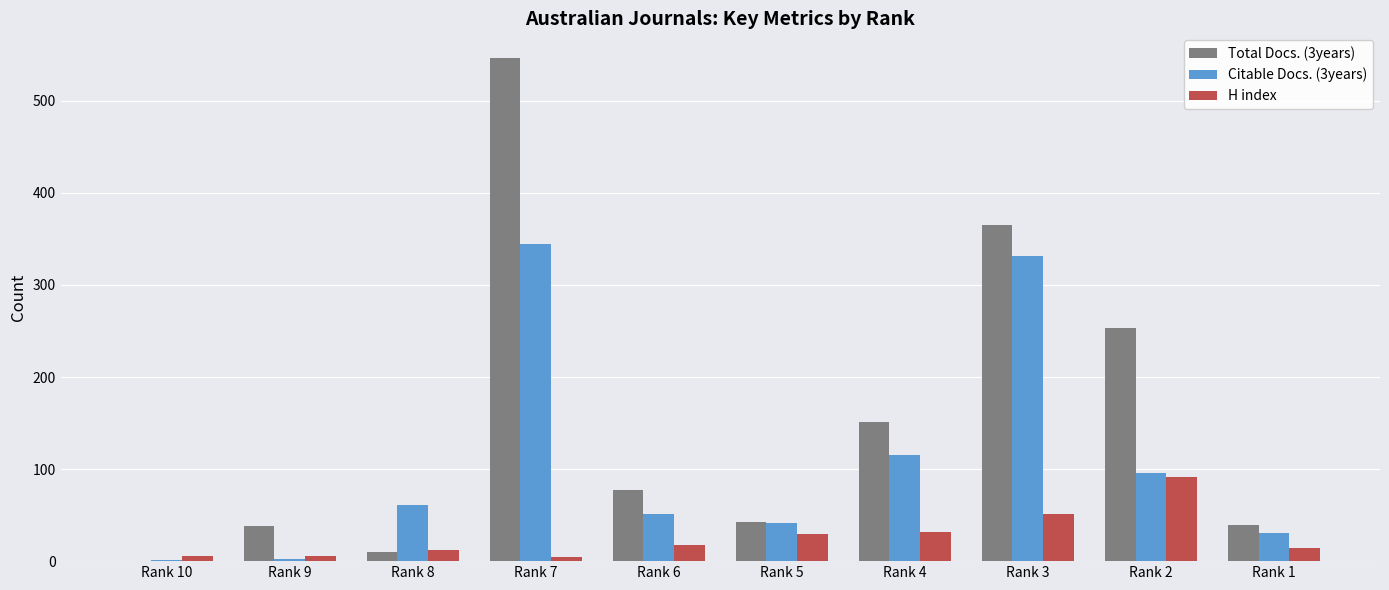

How many data points does each series have?

10